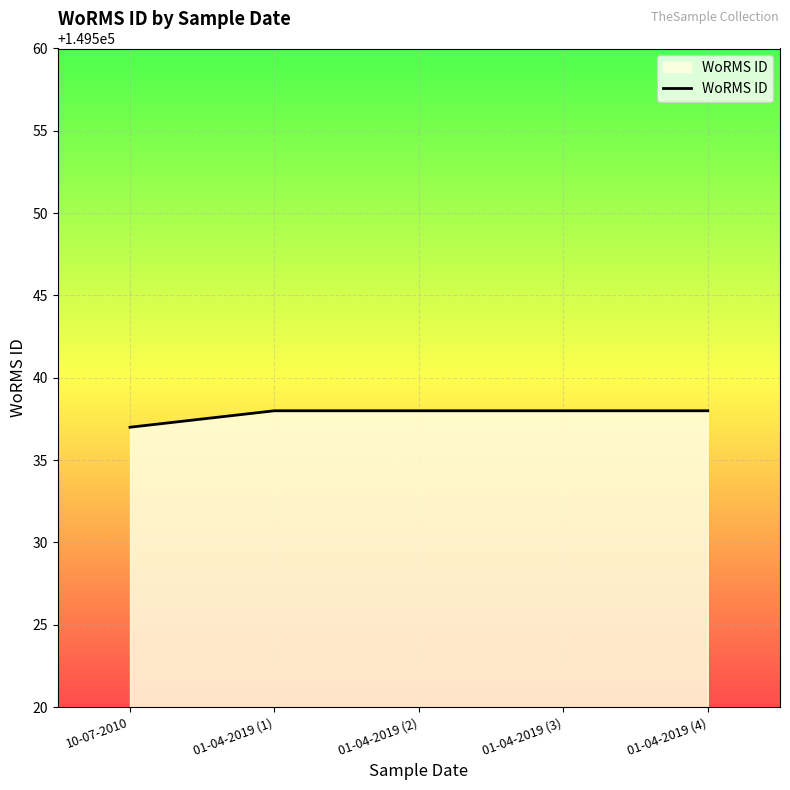

Approximately how many times larger is the value at 01-04-2019 (4) compared to 01-04-2019 (3)?

1.0